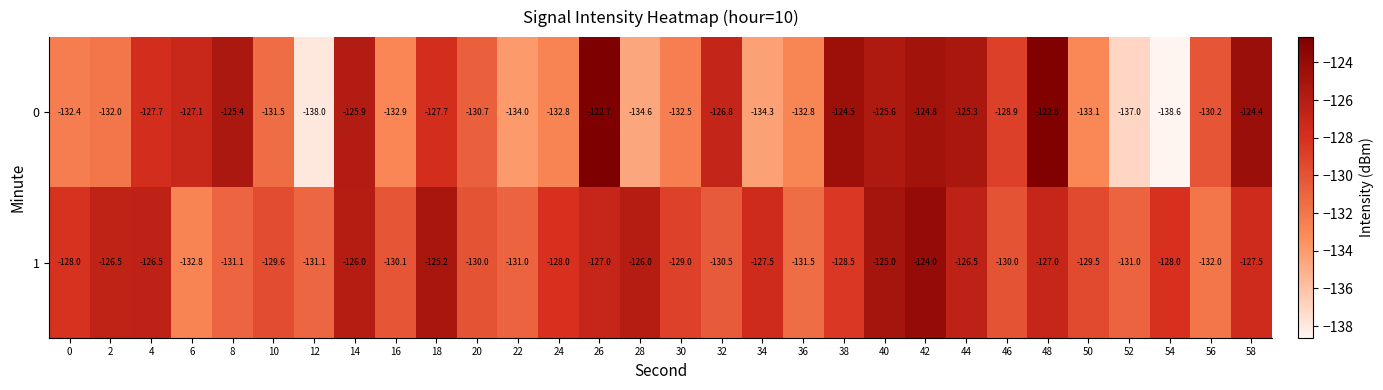

What is the maximum value shown in the chart?

-122.7